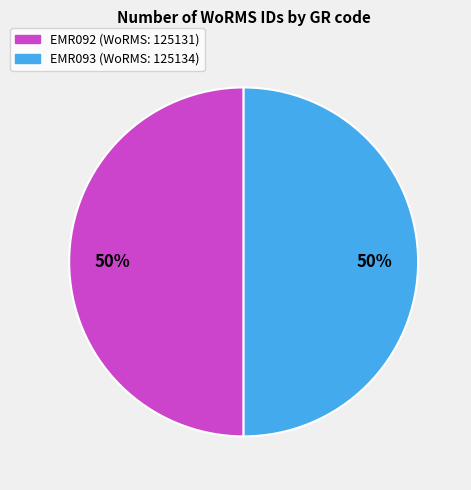

The EMR093 slice represents 38% of the pie. True or false?

False